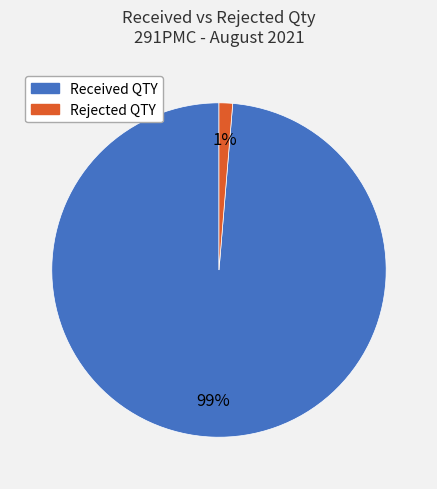

Is there a majority slice in this chart?

Yes